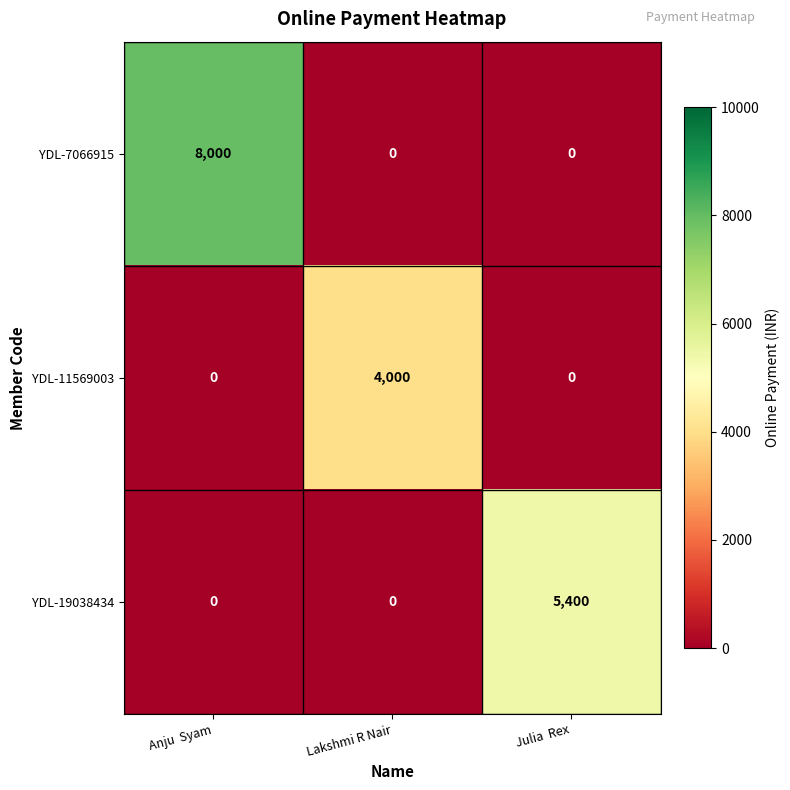

What is the difference between the highest and lowest values at Anju  Syam?

8000